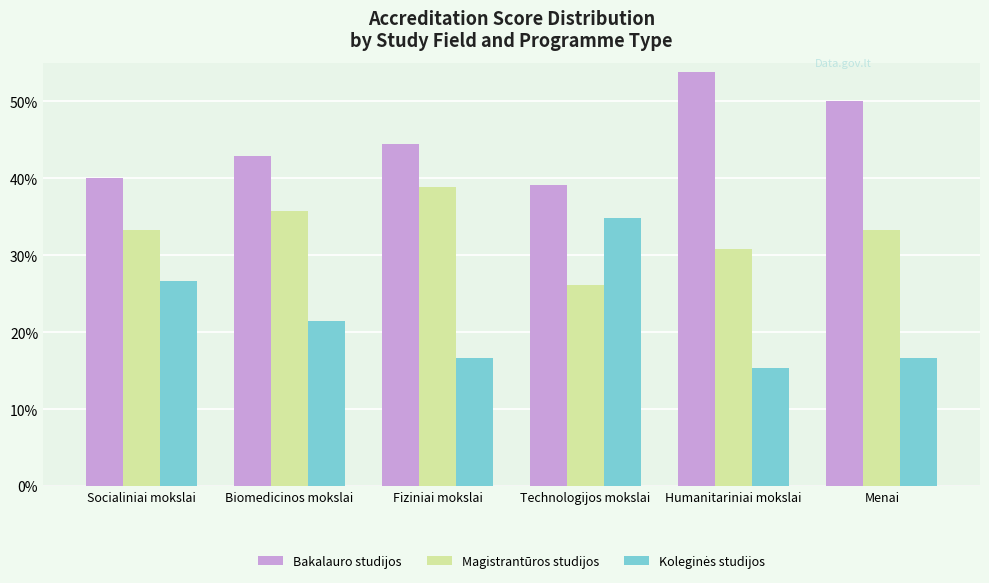

What is the spread (max minus min) of values at Socialiniai mokslai?

13.3